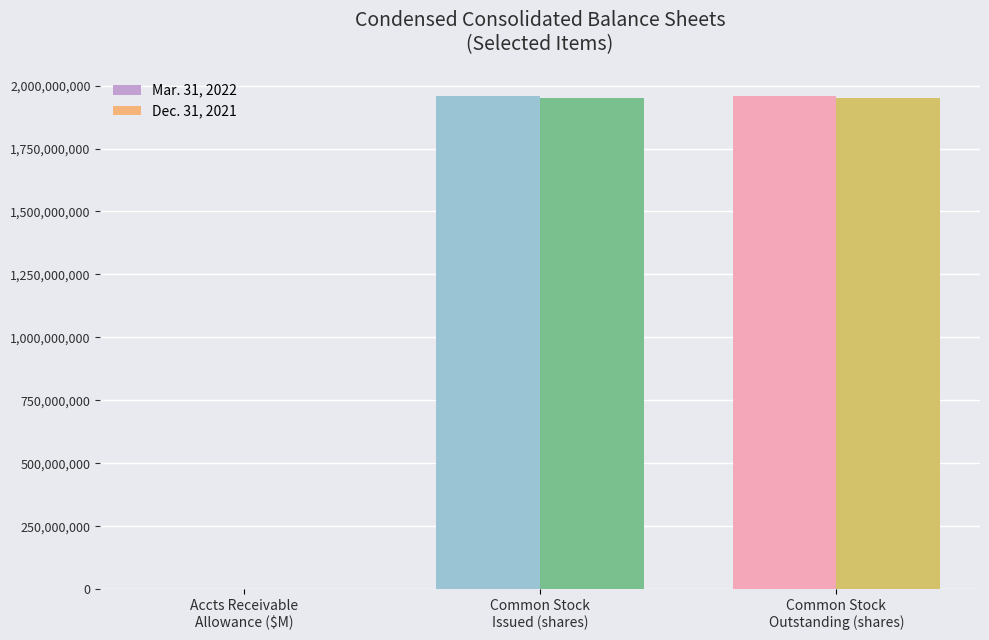

What are all the series names shown in the legend?

Mar. 31, 2022, Dec. 31, 2021